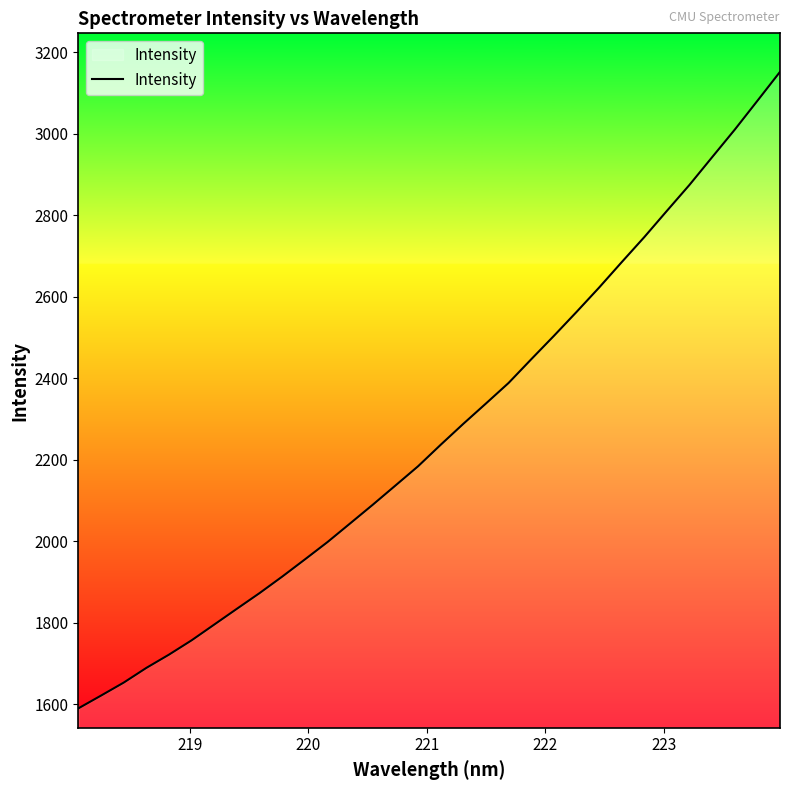

What is the greatest value displayed?

3152.2